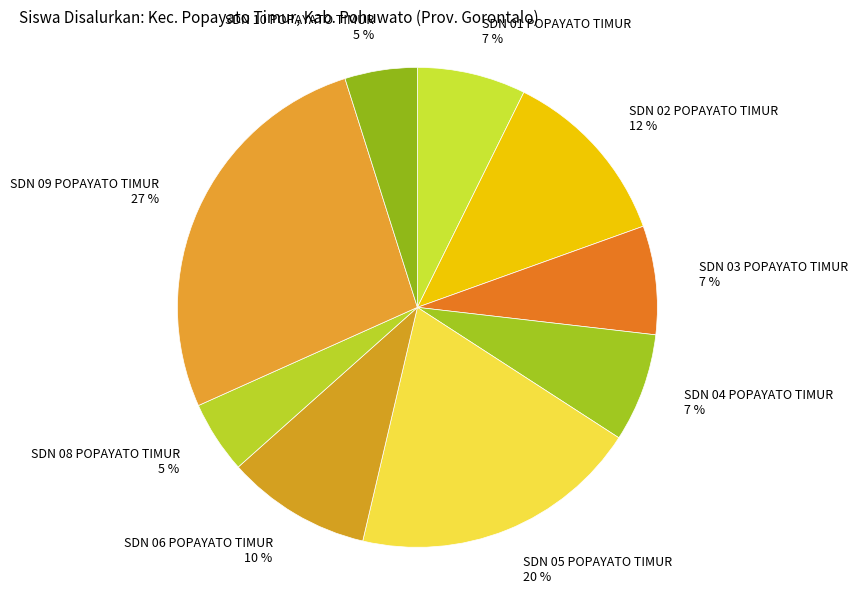

To the nearest percent, what percentage of the pie is SDN 08 POPAYATO TIMUR?

5%